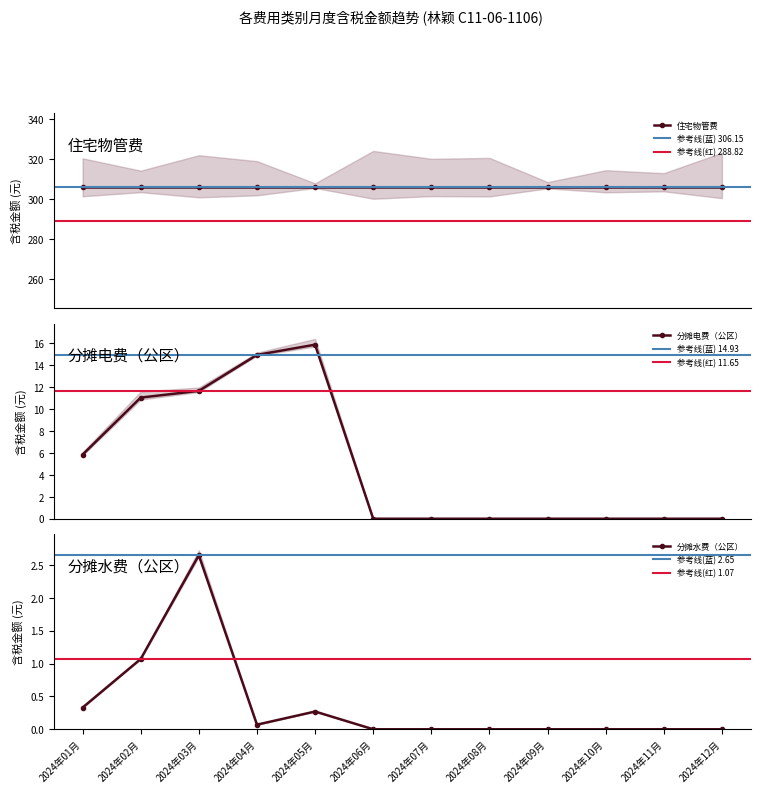

The value of 分摊电费（公区） at 2024年08月 is 0.0. True or false?

True